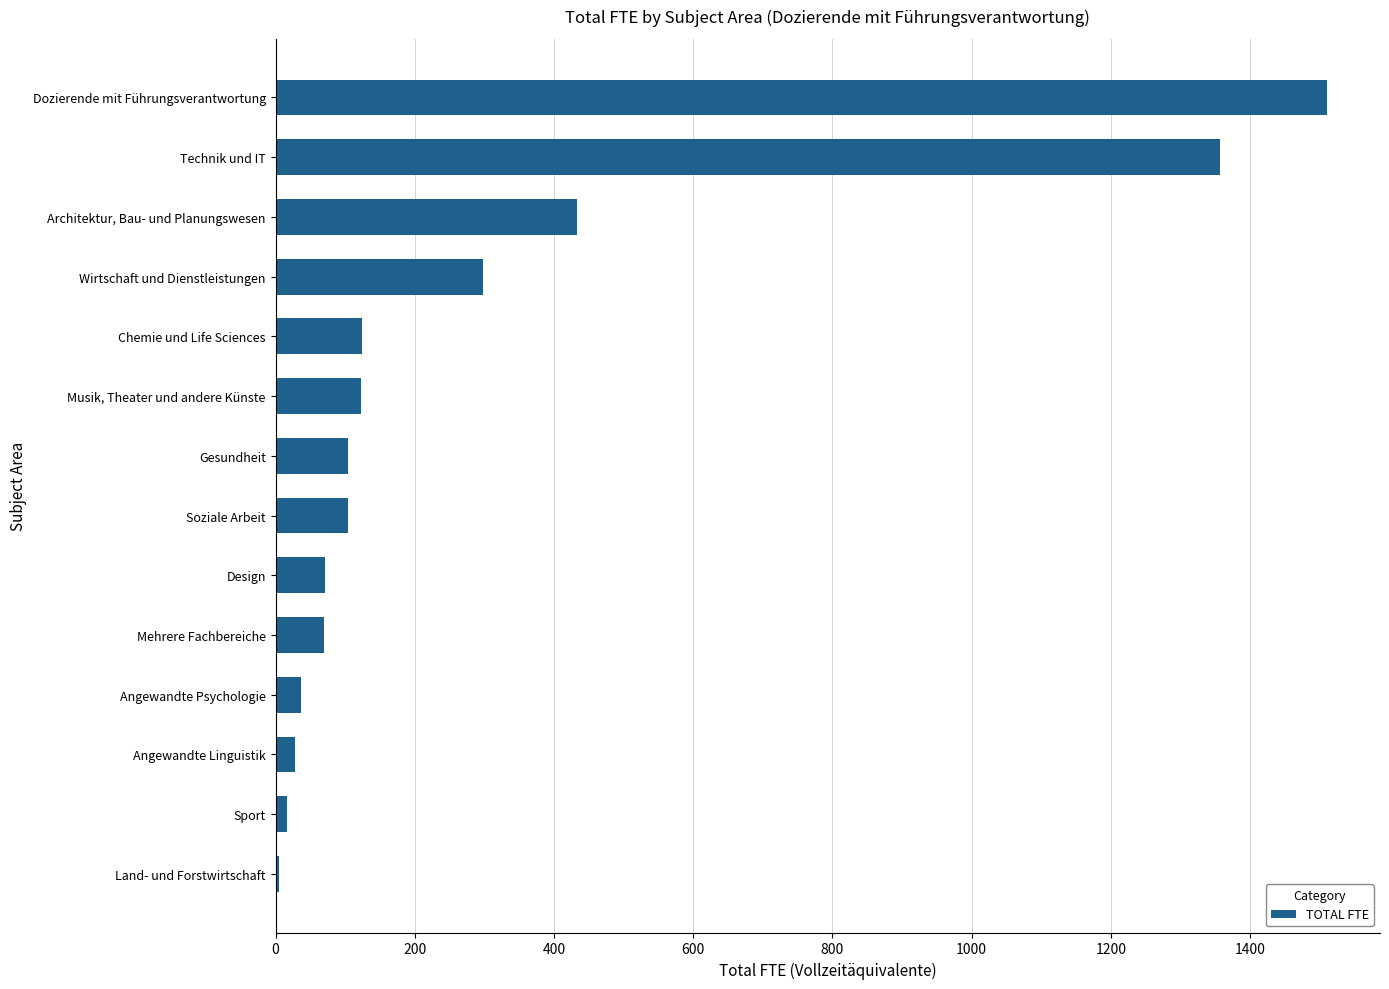

Between Musik, Theater und andere Künste and Sport, which is larger?

Musik, Theater und andere Künste